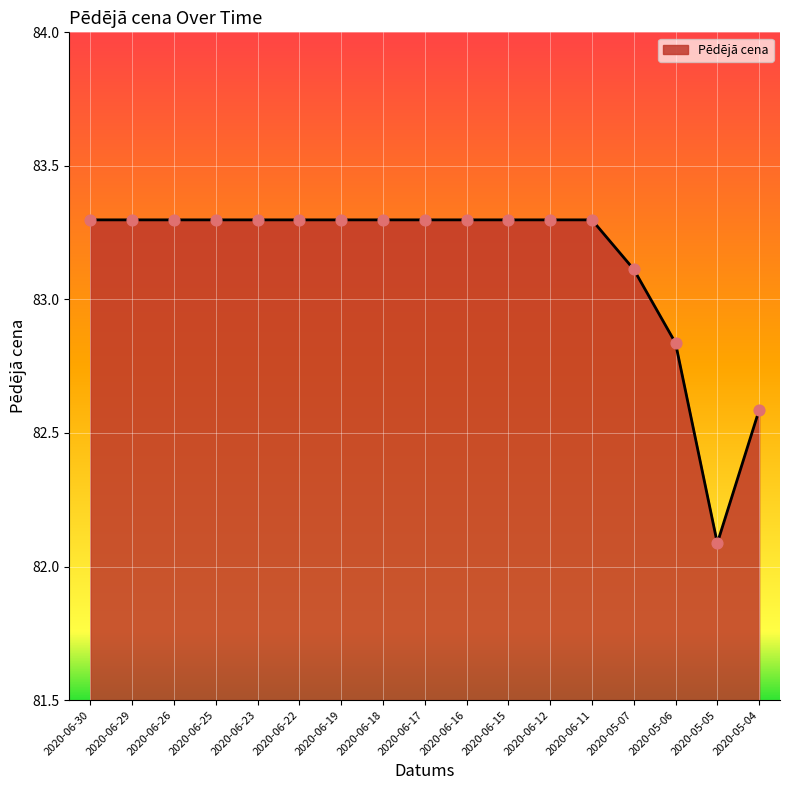

What is the change in value from 2020-06-22 to 2020-05-07?

-0.2